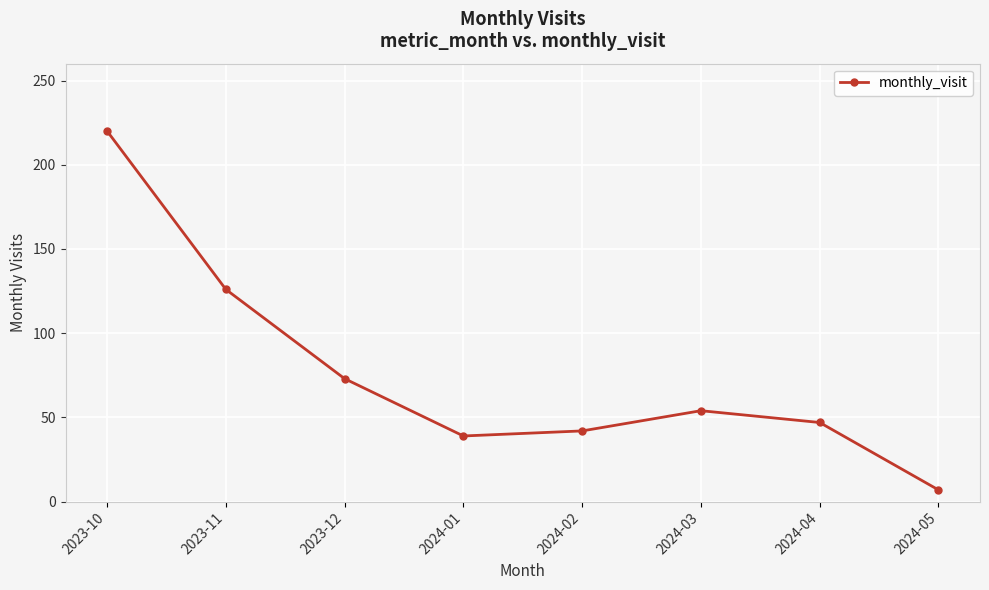

Reading right to left, list all the values displayed in this chart.

2024-05=7	2024-04=47	2024-03=54	2024-02=42	2024-01=39	2023-12=73	2023-11=126	2023-10=220